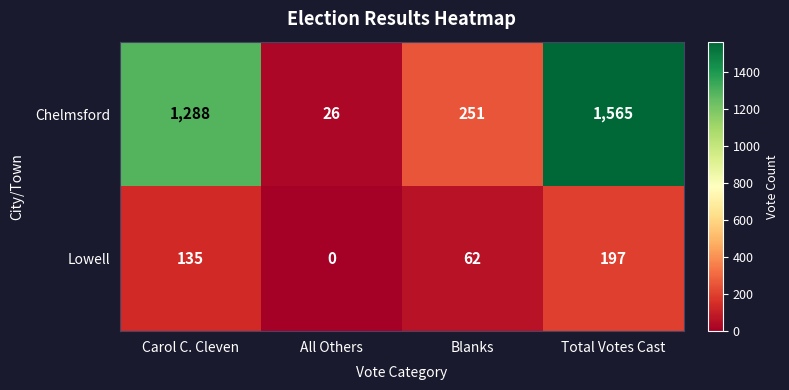

Read the Chelmsford value at Blanks.

251